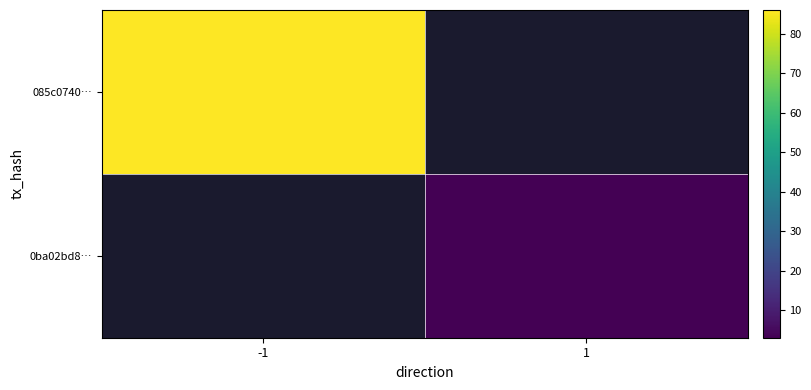

What is the smallest value displayed?

3.0